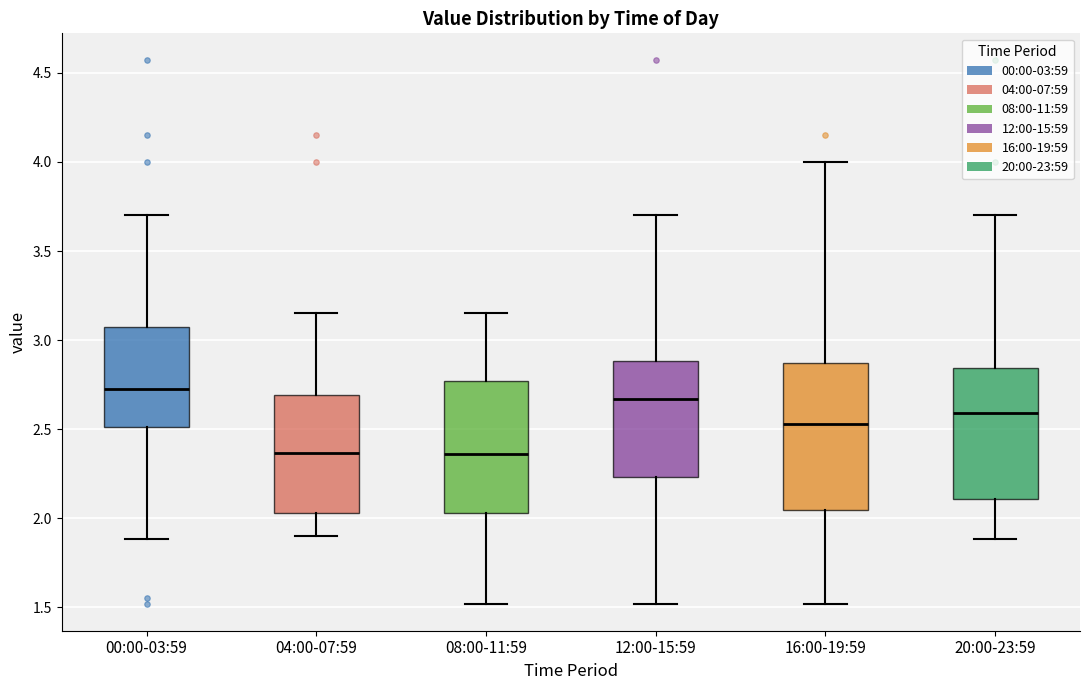

Which box is the tallest, from its lower edge to its upper edge?

16:00-19:59